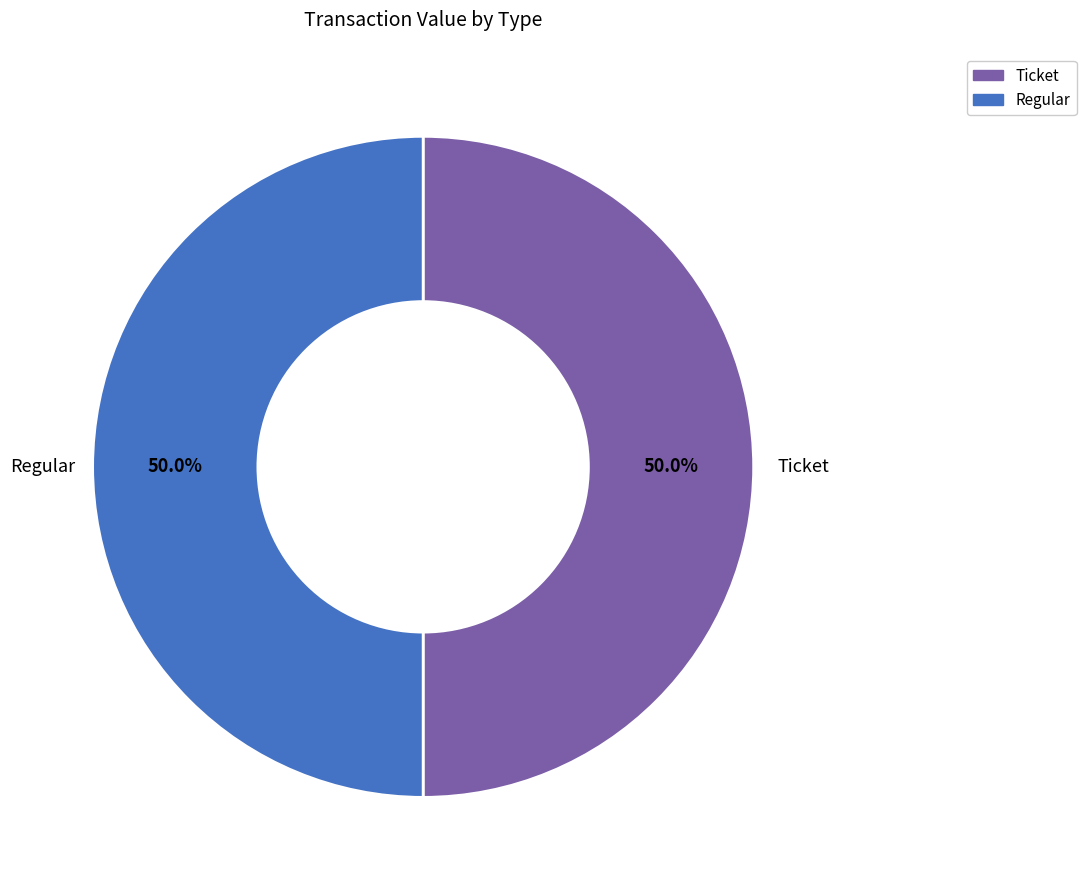

What is the ratio of the value at Regular to the value at Ticket?

1.0